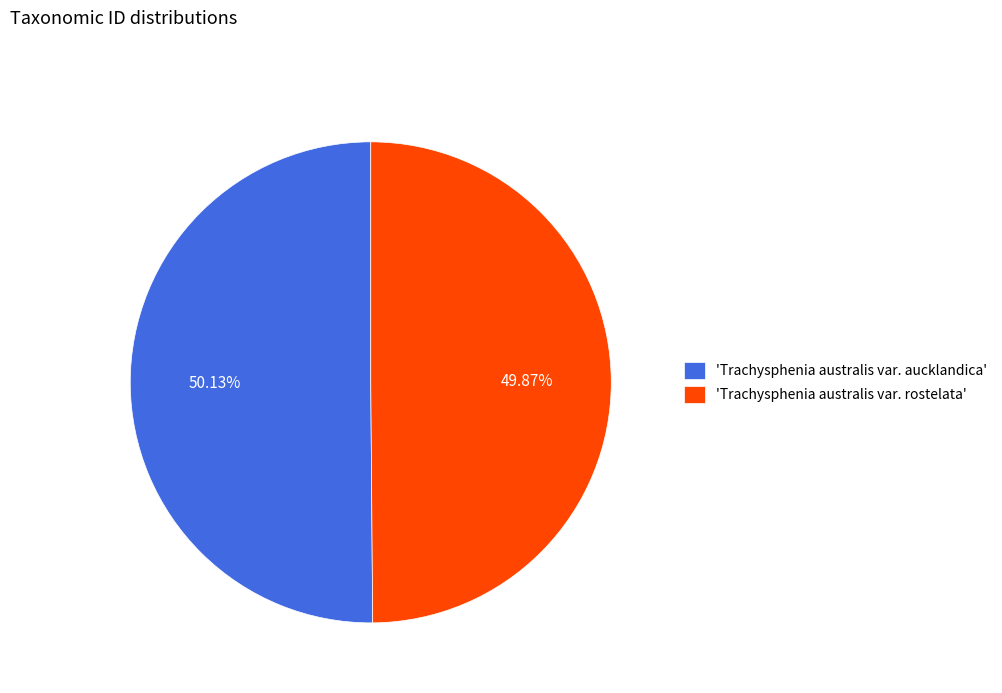

Approximately how many times larger is the value at 'Trachysphenia australis var. aucklandica' compared to 'Trachysphenia australis var. rostelata'?

1.0